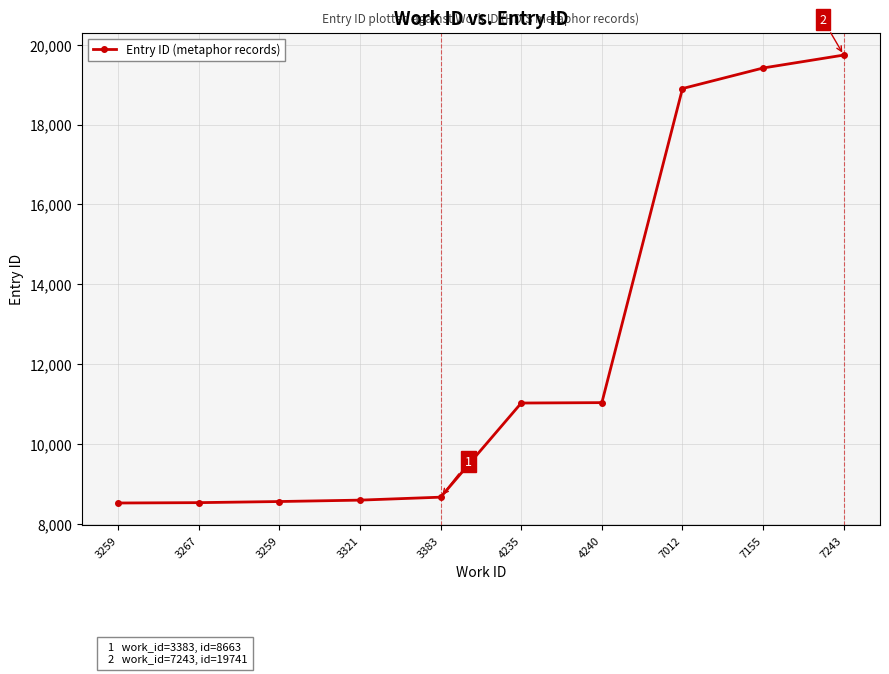

Is this an area chart (filled region under the line)?

No